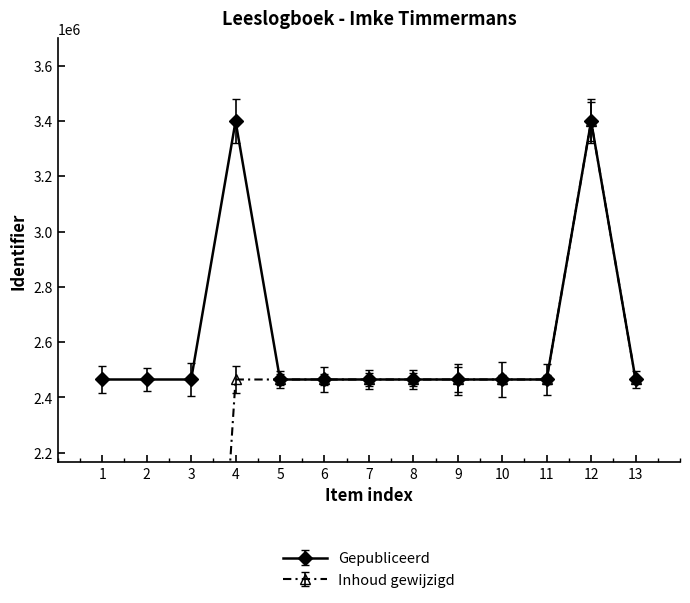

What is the value of the Gepubliceerd point at the 13th from the left?

2465149